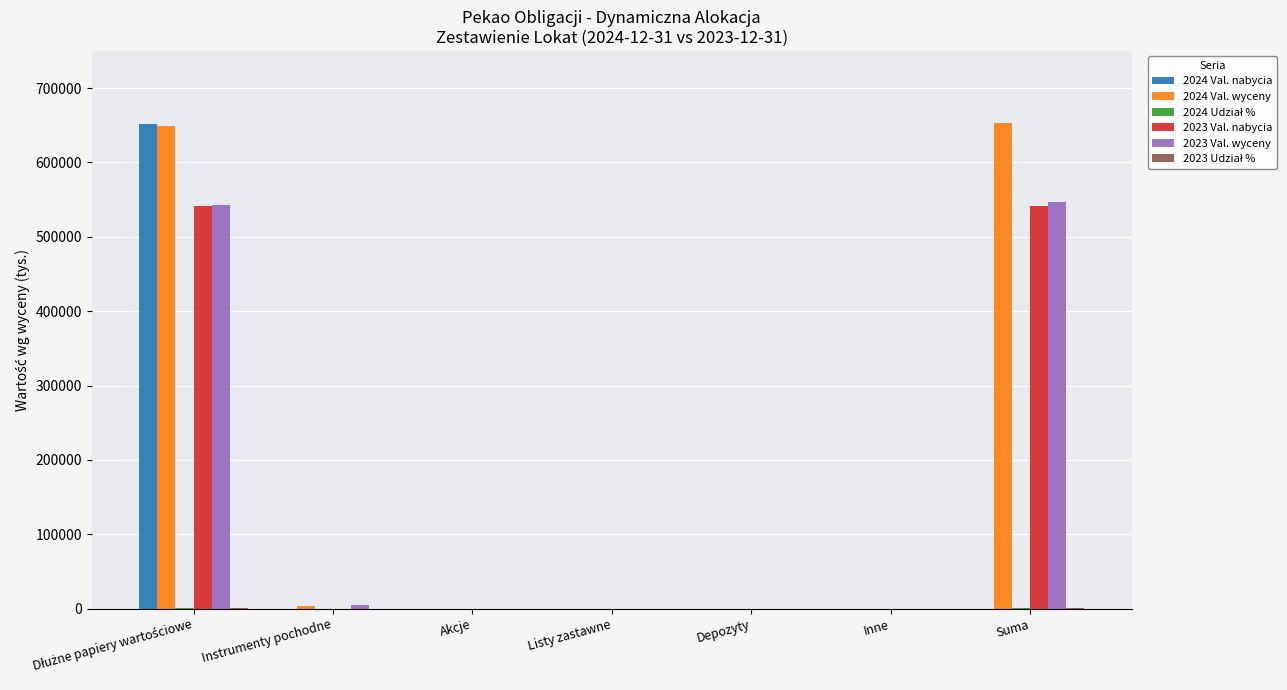

What is the maximum value shown in the chart?

652593.0